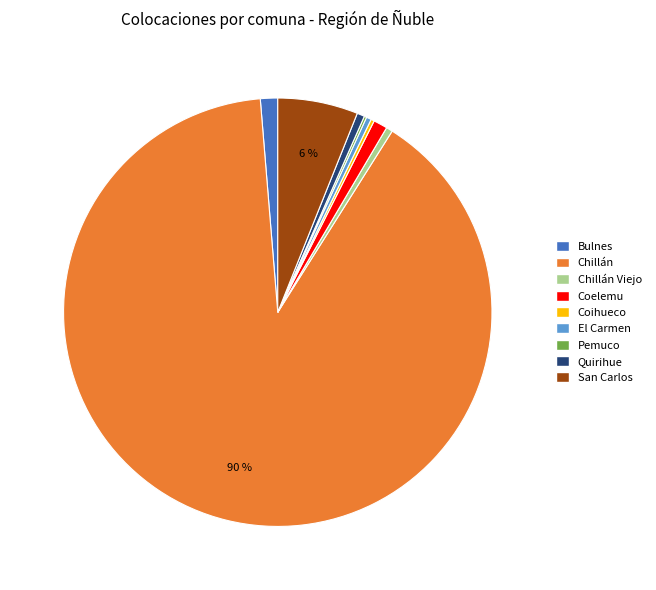

Is there a majority slice in this chart?

Yes